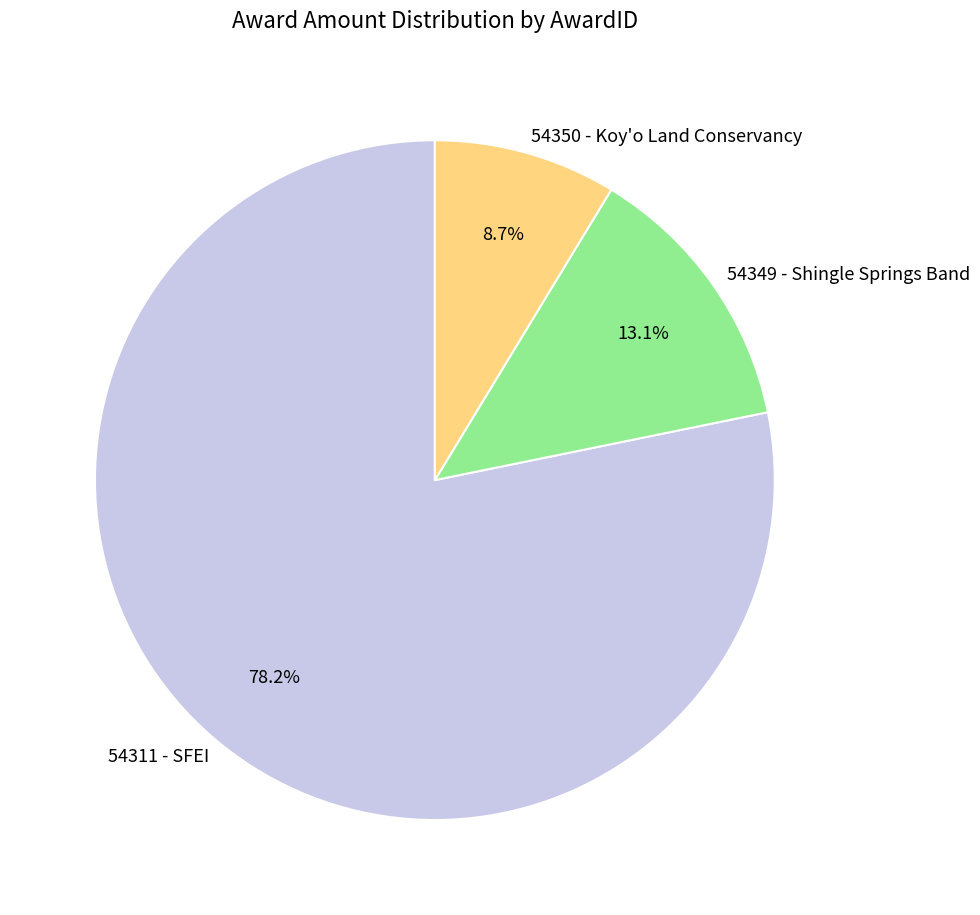

Is there any slice that represents more than half of the pie?

Yes